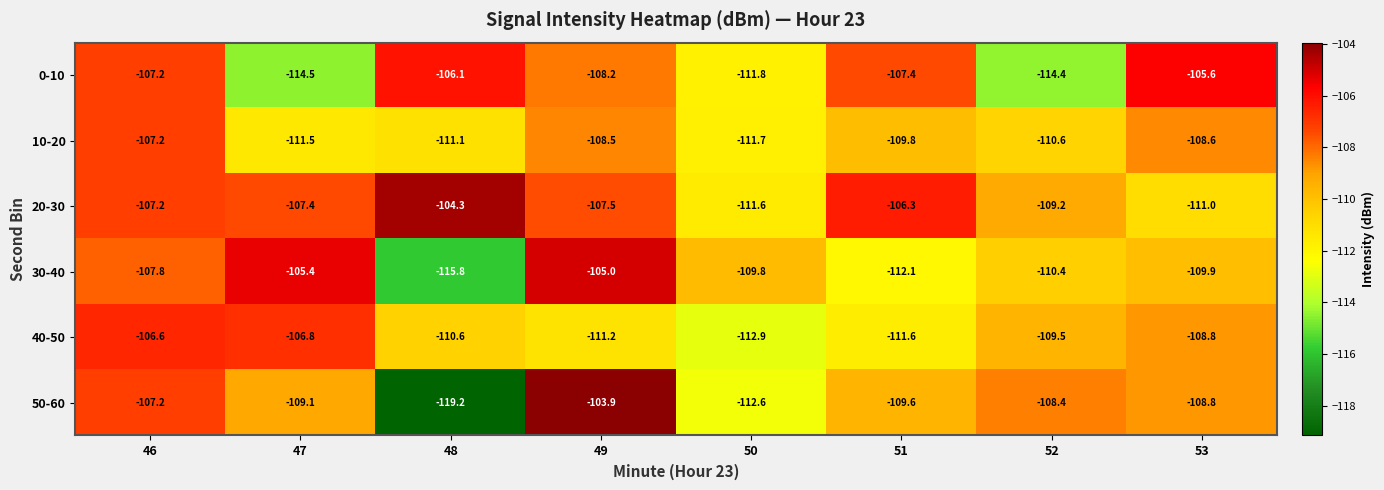

What is the difference between the maximum and minimum values in the 20-30 series?

7.3